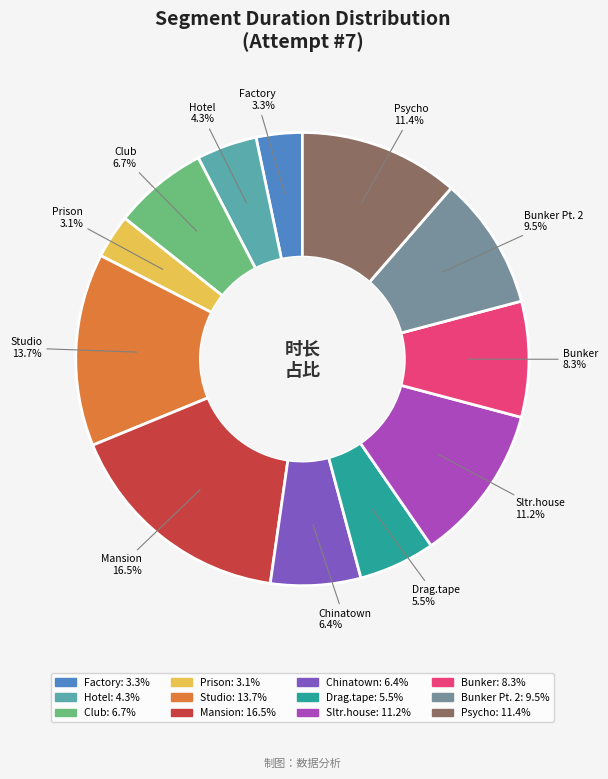

Count the number of slices in the pie.

12